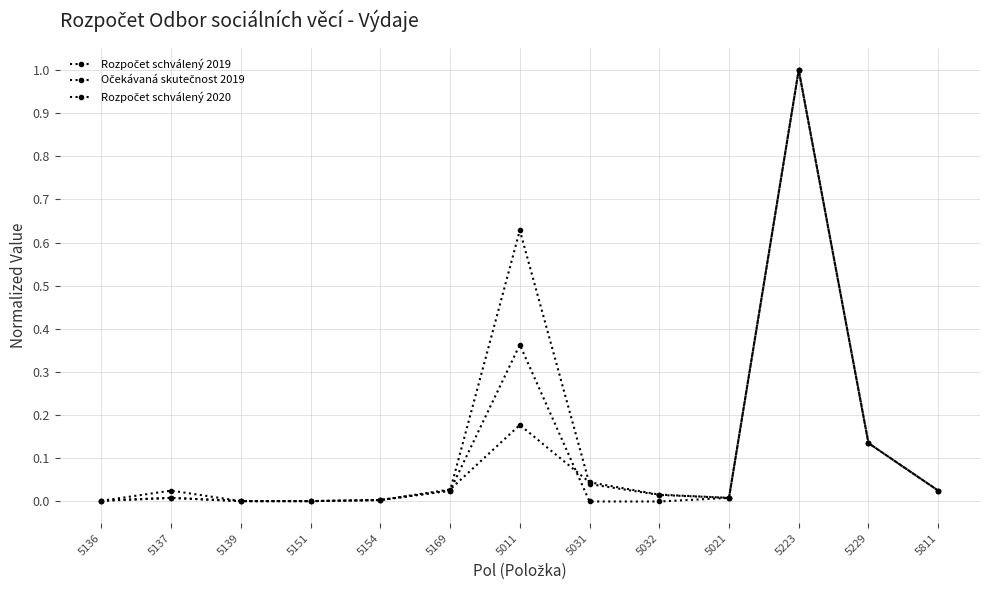

True or false: Rozpočet schválený 2019 and Očekávaná skutečnost 2019 intersect in this chart.

False